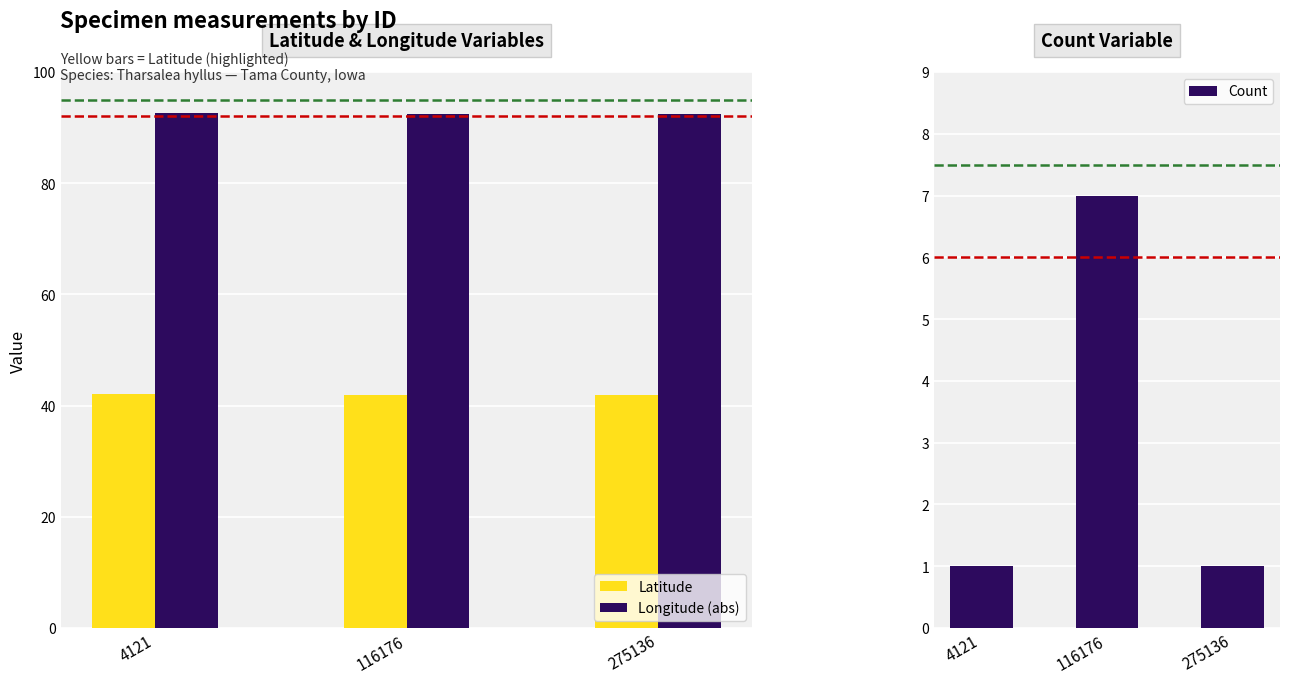

Reading right to left, list all the values displayed in this chart.

Latitude: 41.9	41.9	42.1
Longitude (abs): 92.4	92.4	92.5
Count: 1.0	7.0	1.0